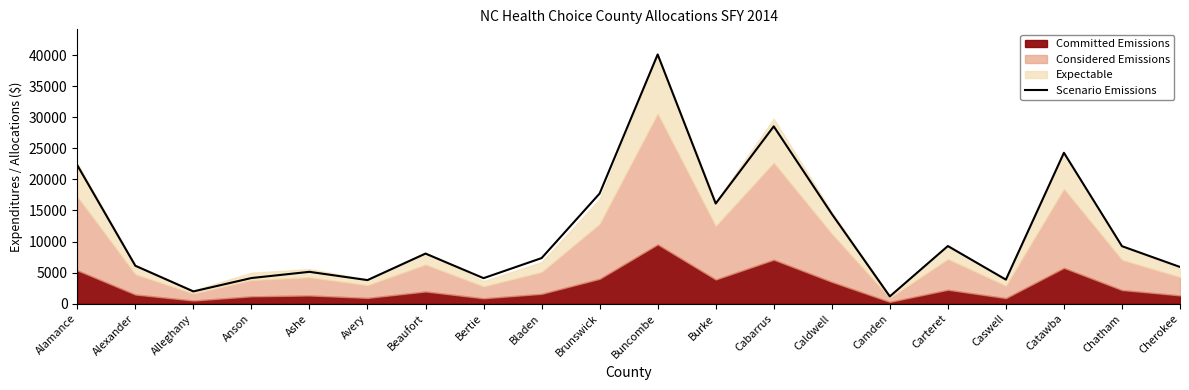

At which category does the data reach its first local peak?

Ashe